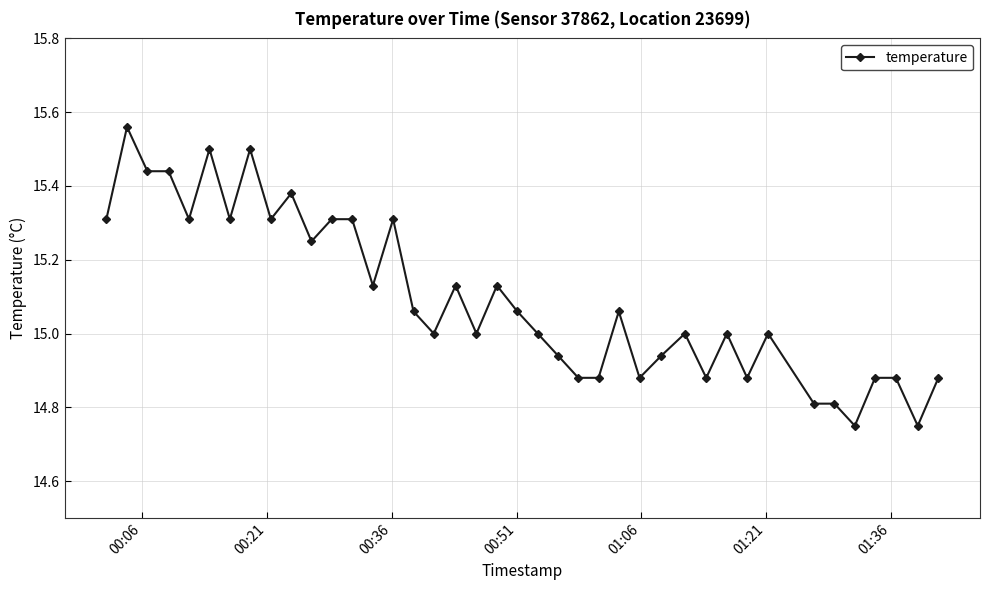

True or false: the data has more than 0 interior local peaks.

True